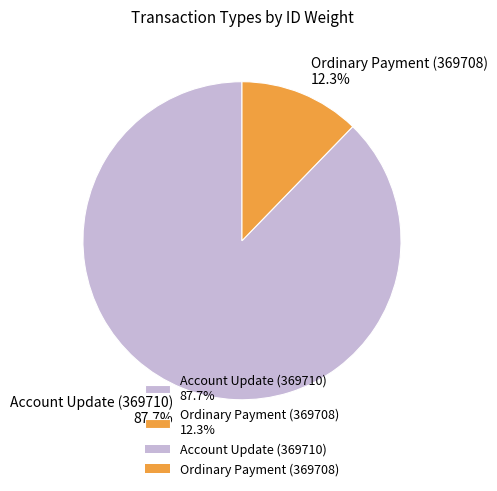

To the nearest percent, what portion does Ordinary Payment (369708) represent?

12%